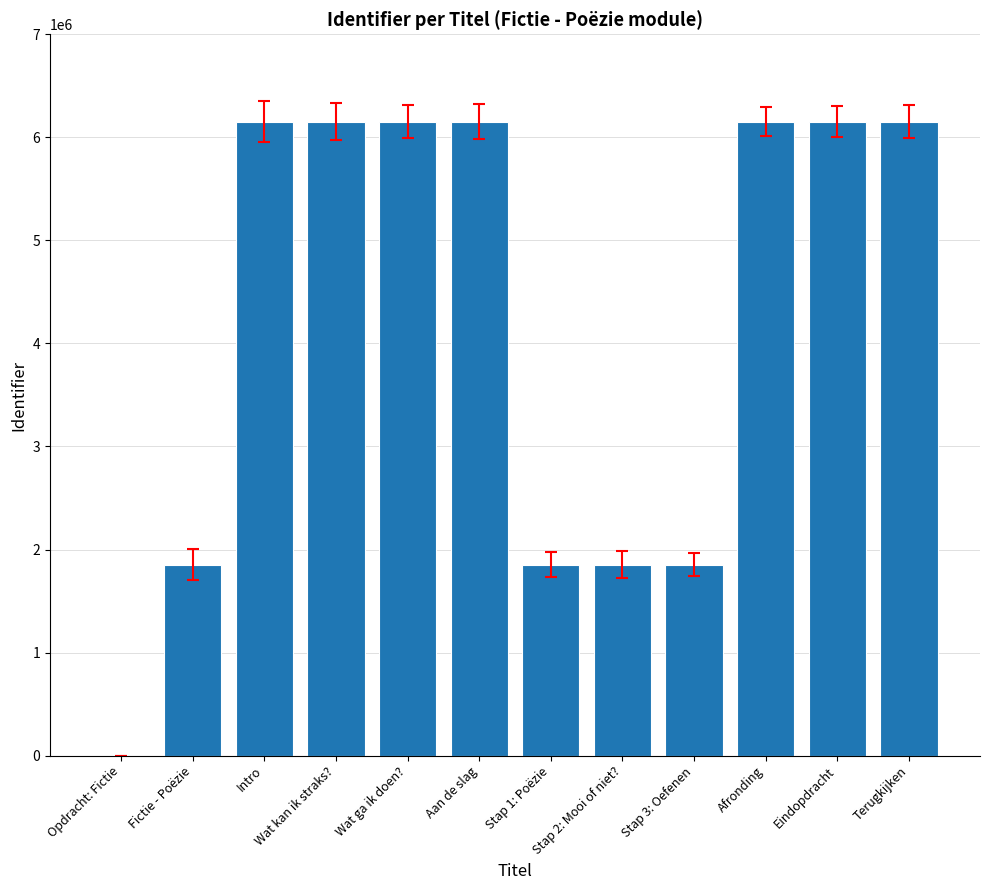

The value at Afronding is 1591625. True or false?

False